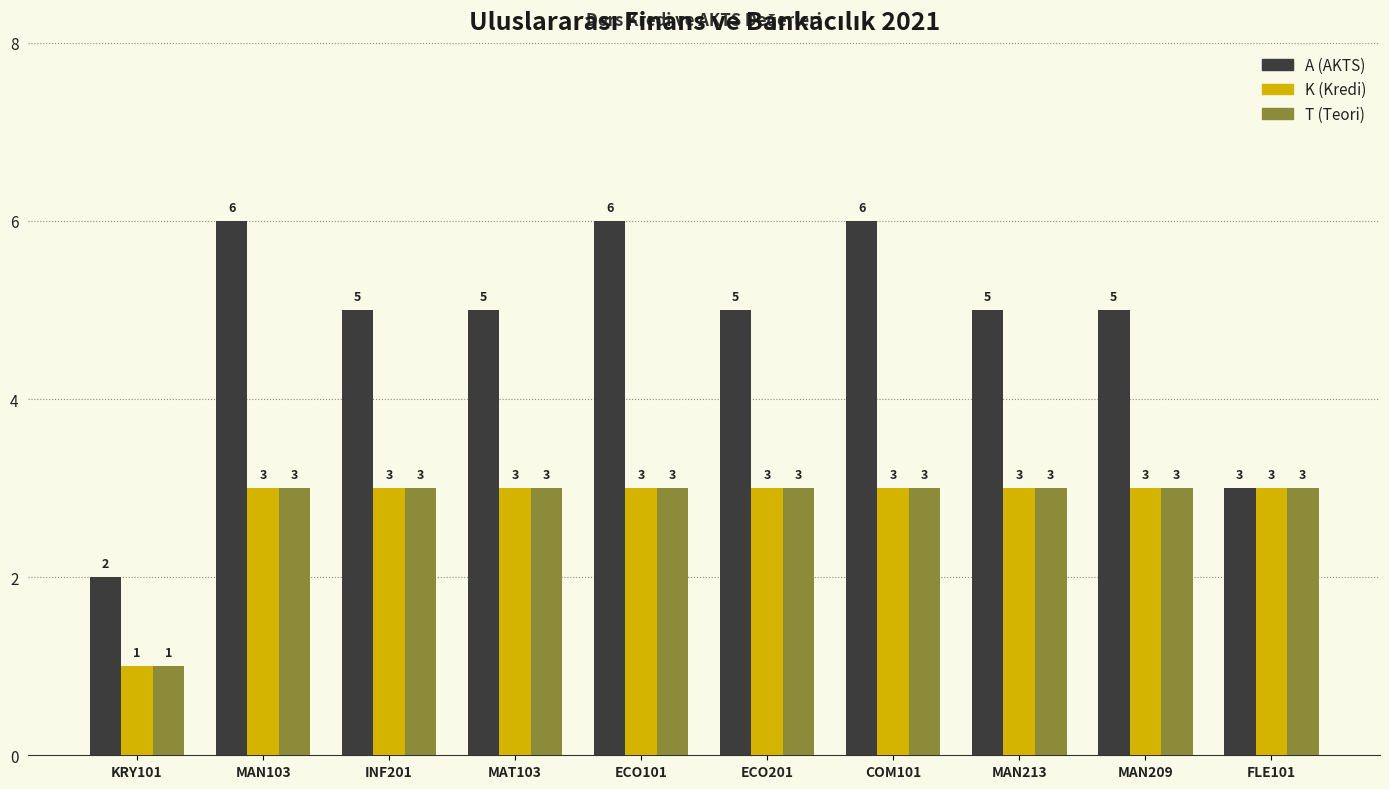

How many groups of bars are there?

10